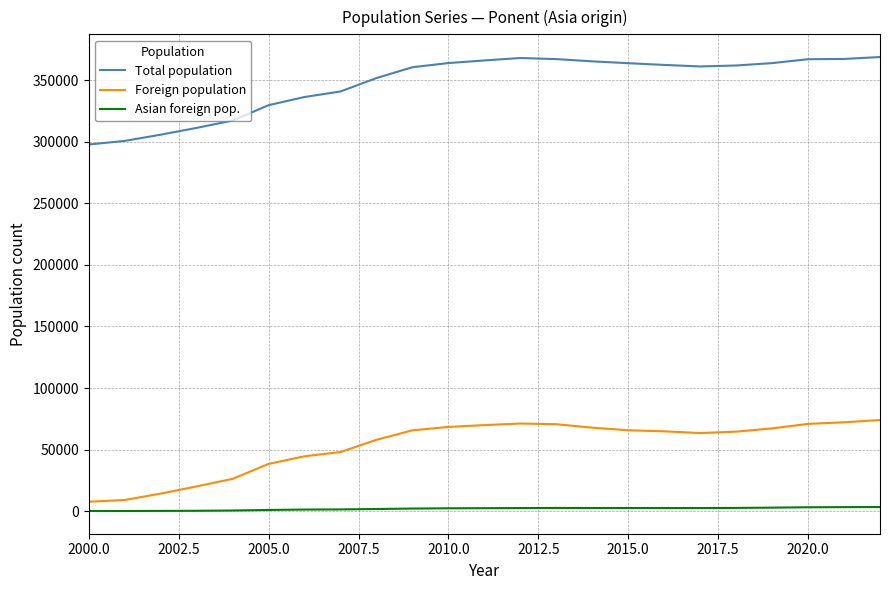

True or false: Asian foreign pop. and Total population intersect in this chart.

False